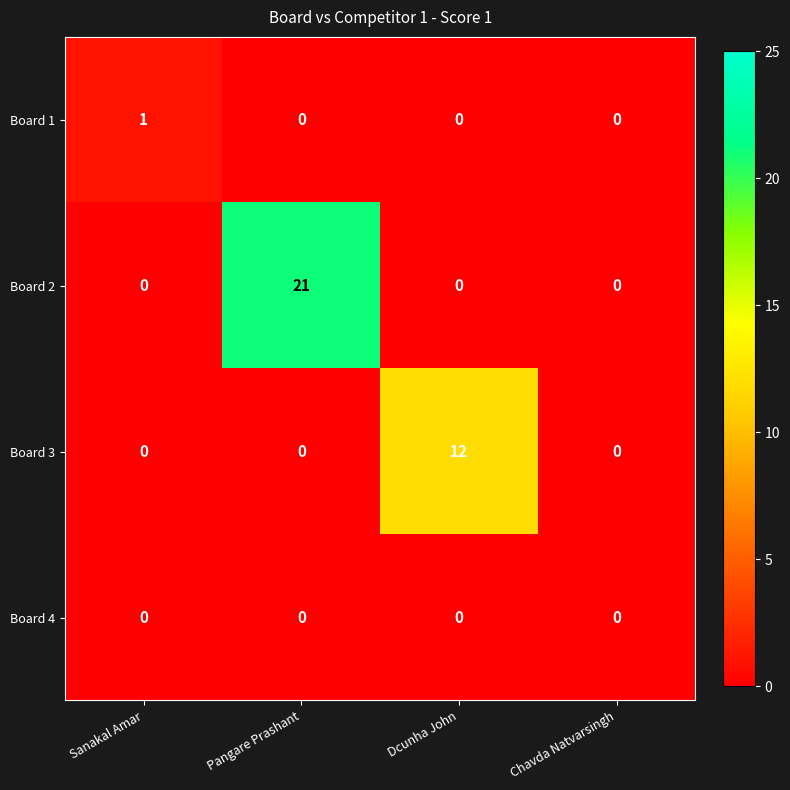

At which category is the sum across all series the highest?

Pangare Prashant